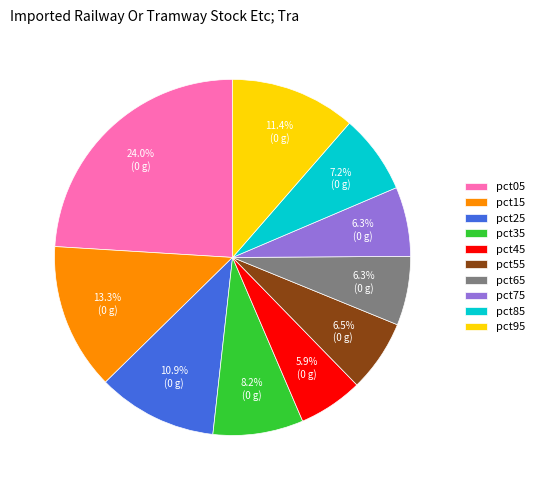

Which slice is the largest?

pct05